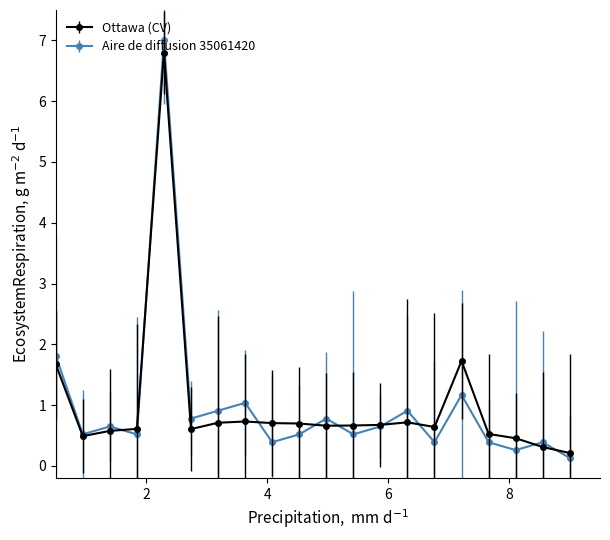

True or false: Aire de diffusion 35061420 has more than 1 interior local peaks.

True